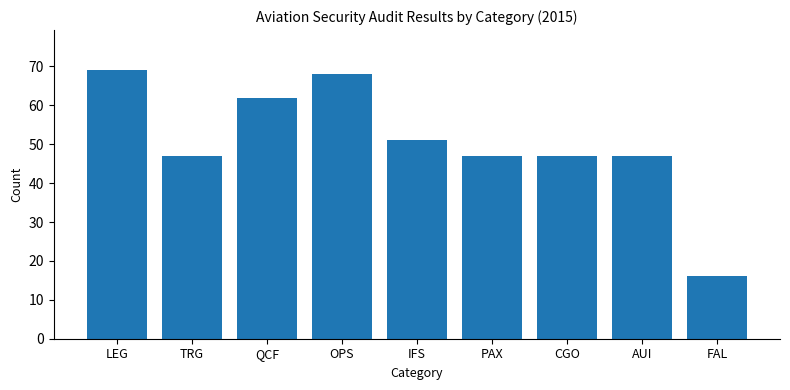

What is the difference between the maximum and minimum values?

53